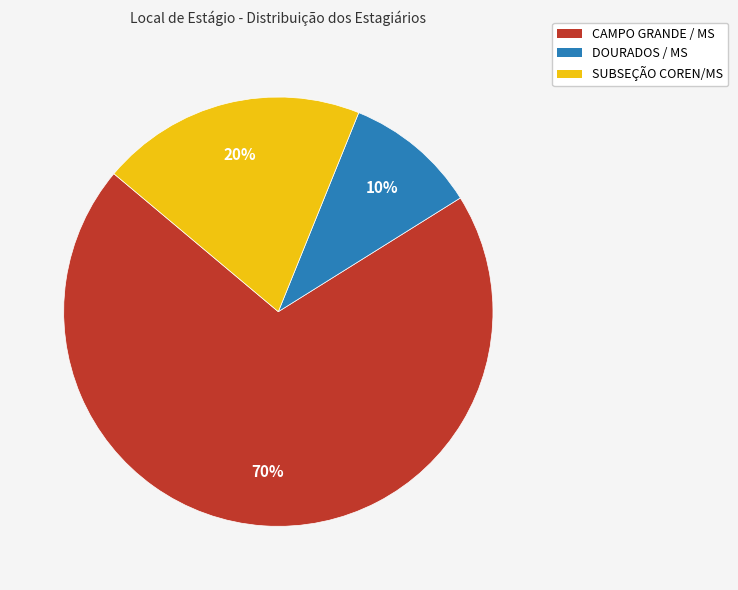

How many segments does this pie chart have?

3